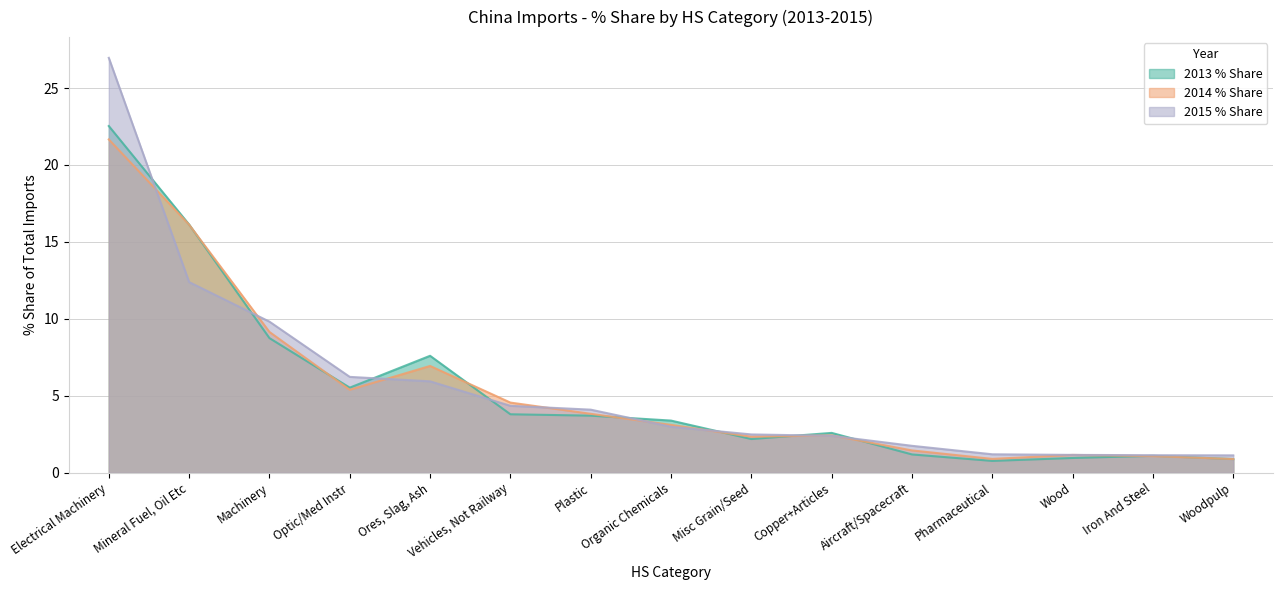

What is the sum of the 2013 % Share values at Vehicles, Not Railway and Copper+Articles?

6.4